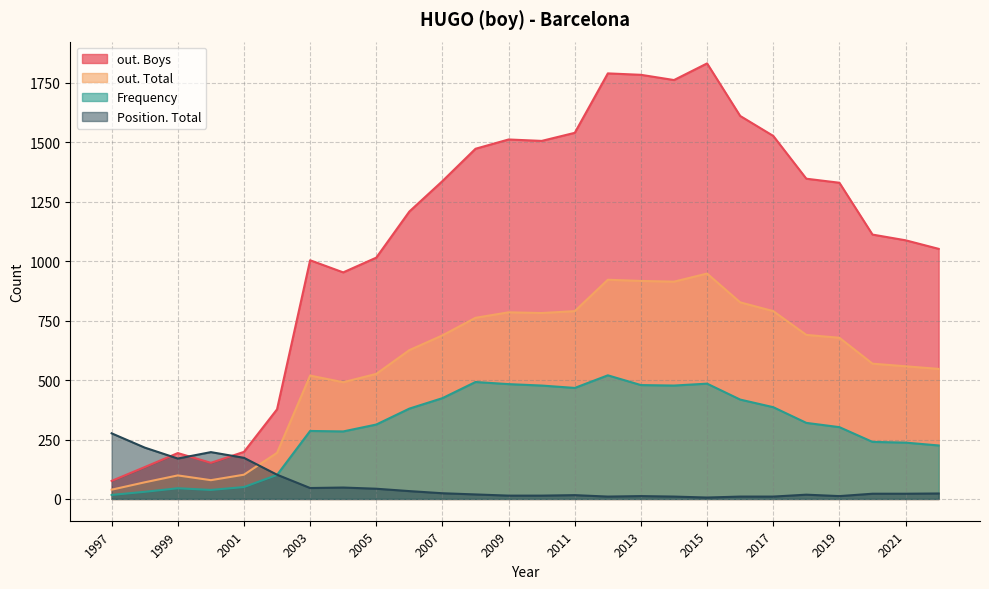

At 2015, list the series in order from largest to smallest.

out. Boys, out. Total, Frequency, Position. Total